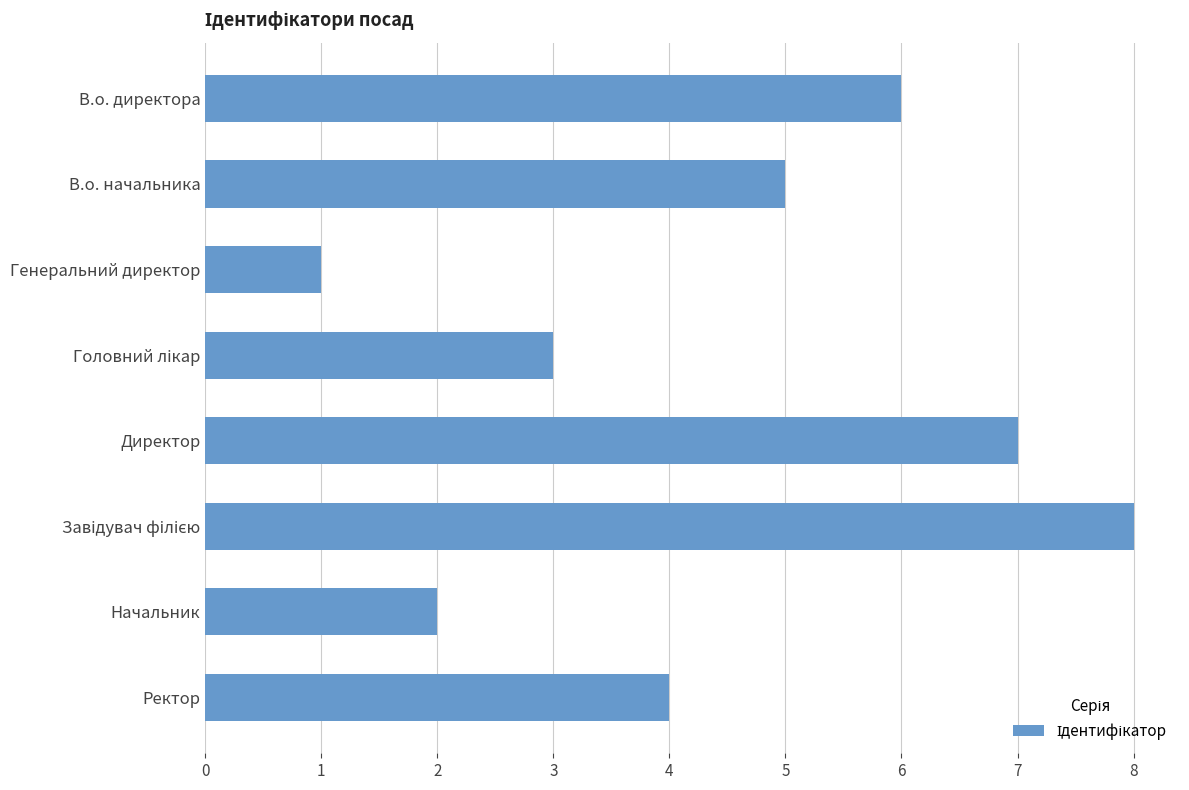

Approximately how many times larger is the value at Начальник compared to В.о. директора?

0.3